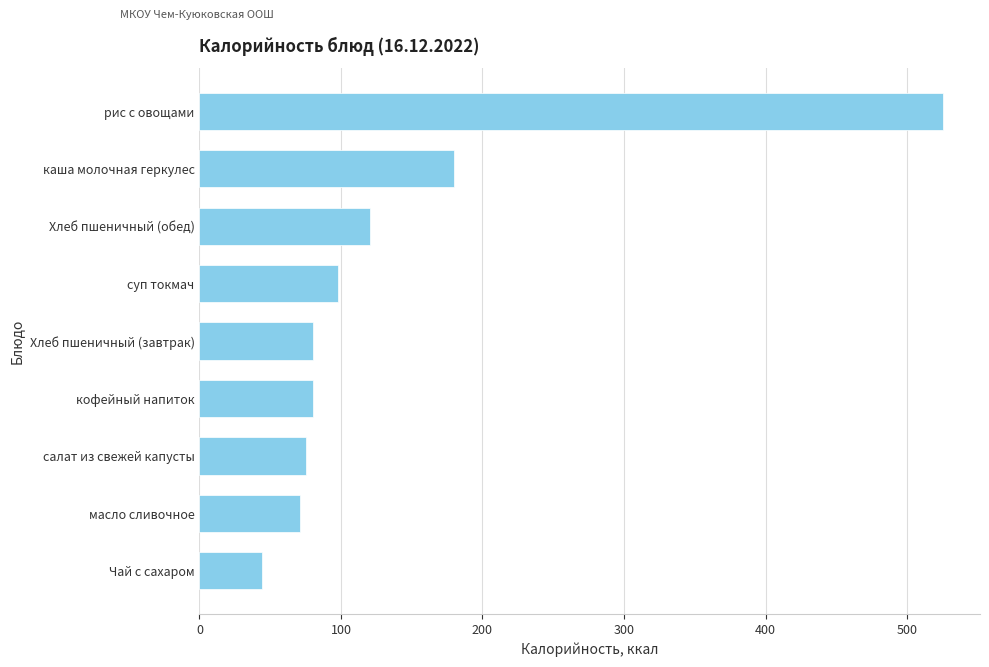

Is it true that the value at суп токмач is 97.7?

True